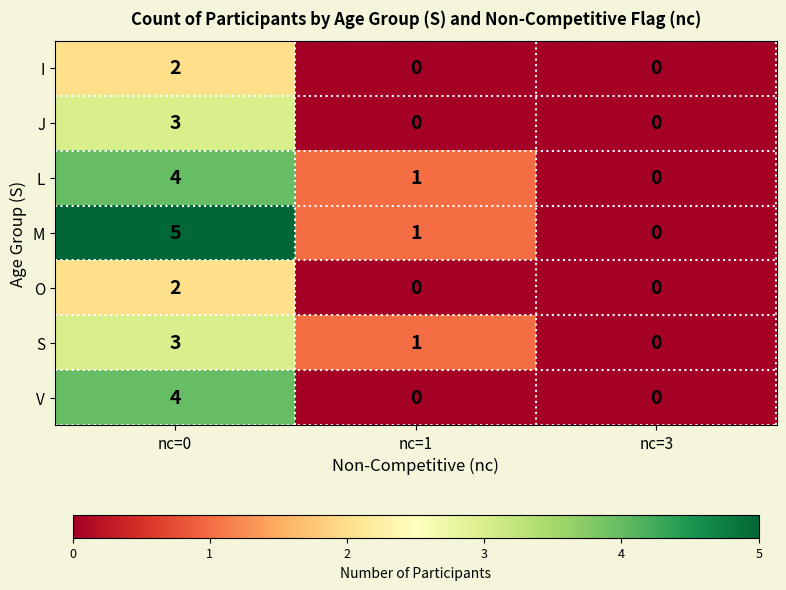

What is the difference between the L values at nc=0 and nc=3?

4